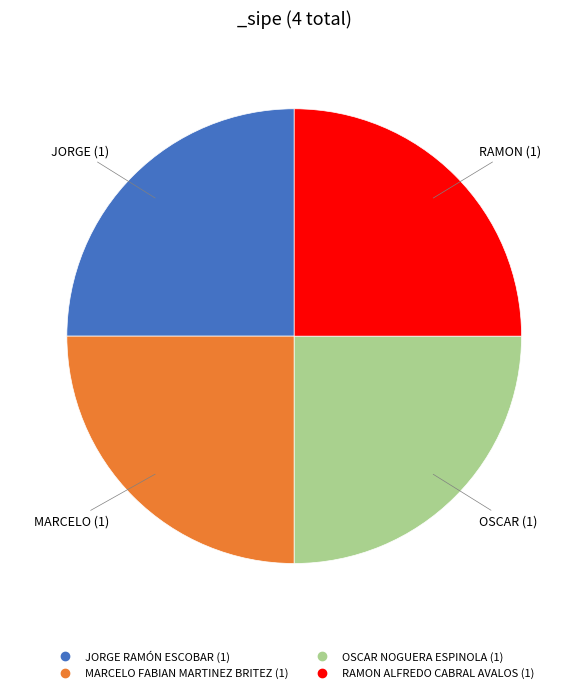

Is there a majority slice in this chart?

No